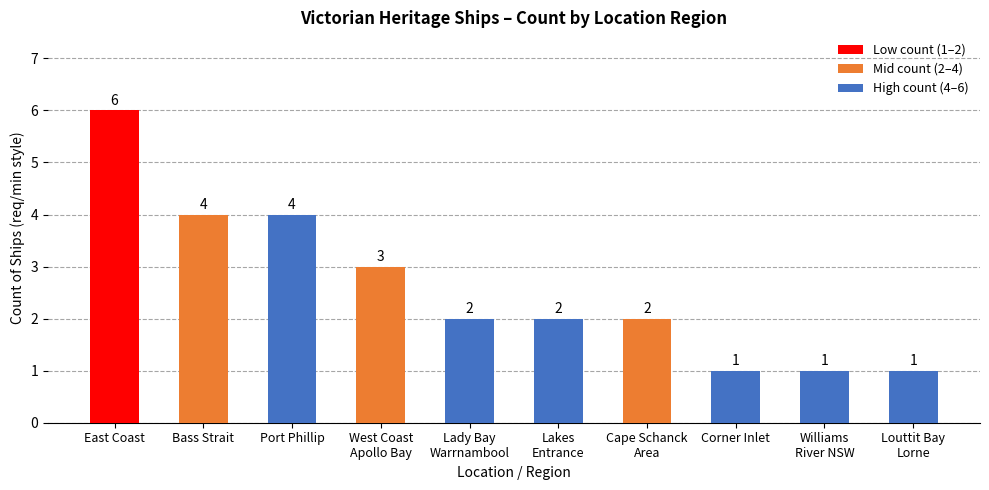

What is the label of the 4th bar from the left?

West Coast
Apollo Bay